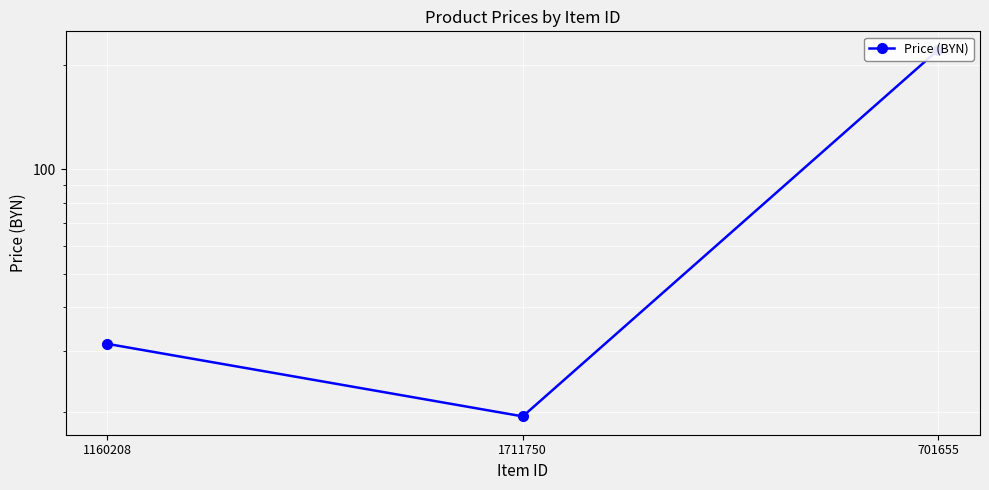

What is the change in value from 1160208 to 1711750?

-12.0